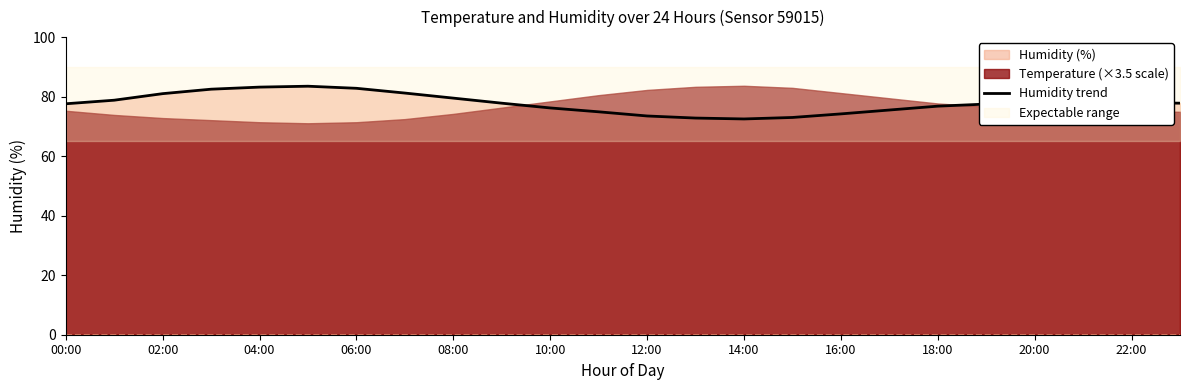

The value of Humidity trend at 06:00 is 82.8. True or false?

True